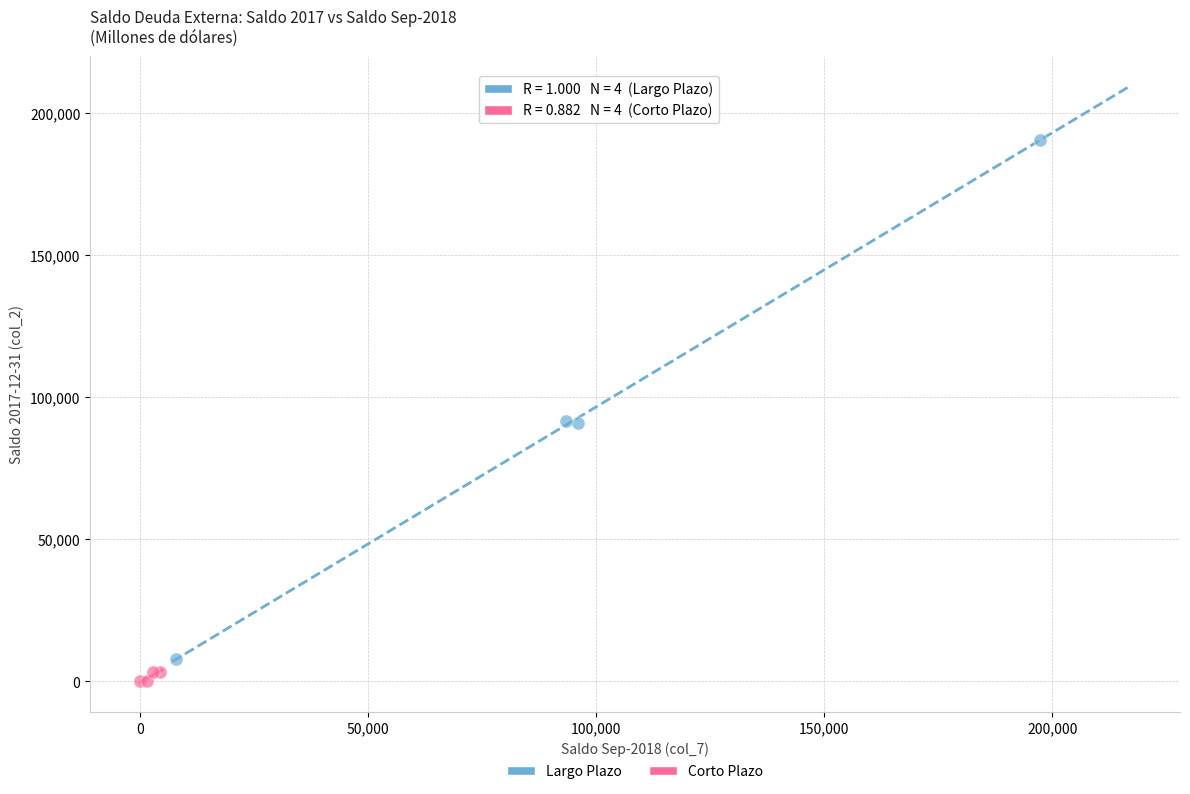

Which series reaches the maximum Y coordinate?

Largo Plazo